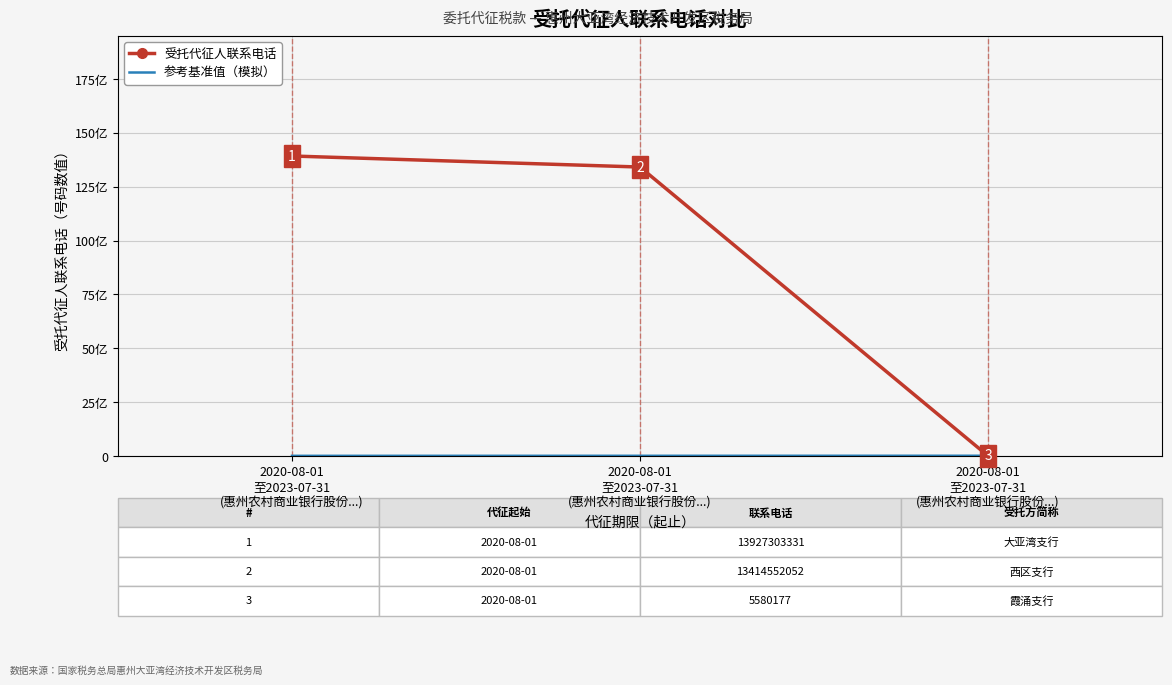

What is the maximum value for 受托代征人联系电话?

13927303331